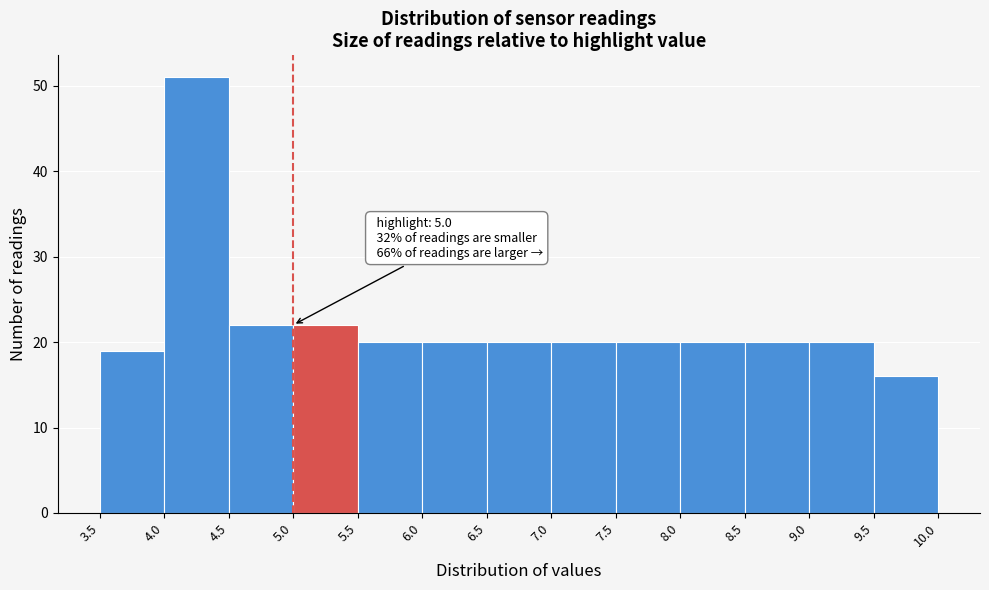

Which range on the x-axis has the tallest bar?

4.0 to 4.5